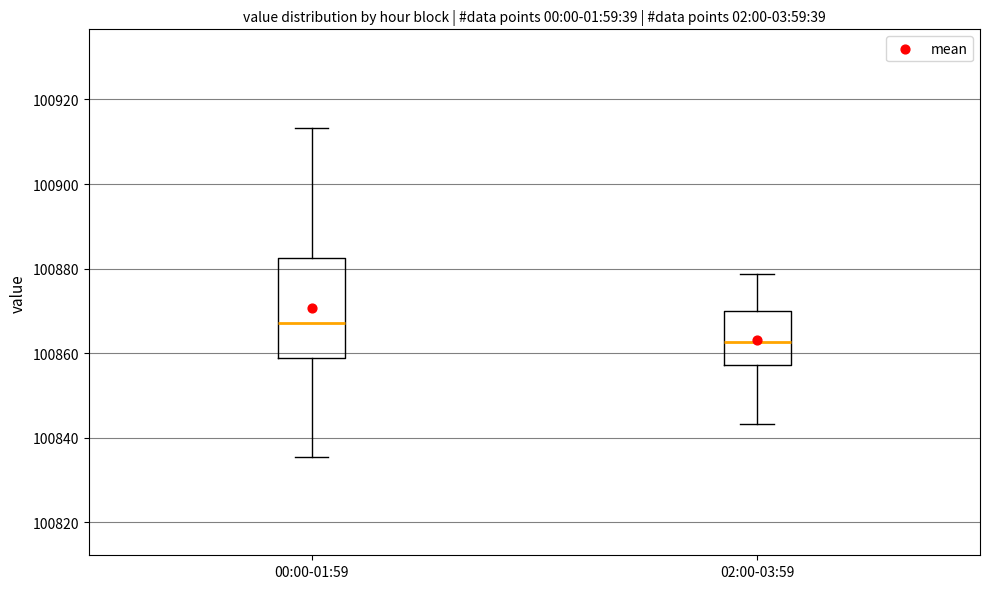

Reading left to right, transcribe this box plot: for each box, give where its median line is, the range the box spans, and where its two whiskers end, as read against the y-axis. The values are not printed on the chart, so give them approximately, as read against the axis.

00:00-01:59: median 100868, box 100858 to 100882, whiskers 100836 to 100914
02:00-03:59: median 100862, box 100858 to 100870, whiskers 100844 to 100878